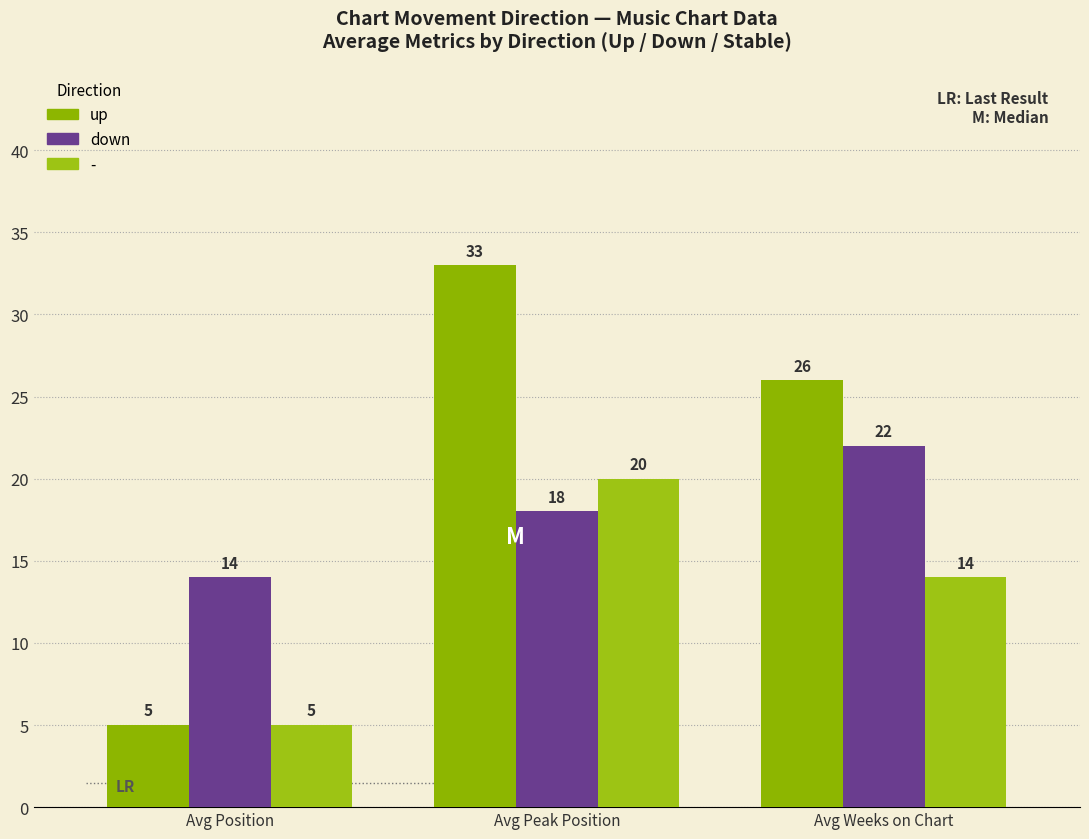

Does the chart contain any negative values?

No